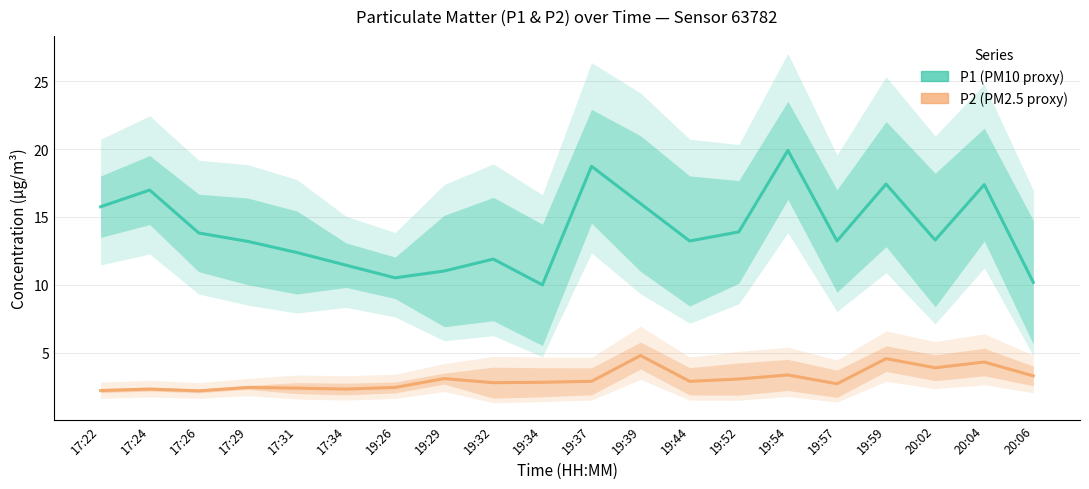

What is the value of the P1 point at the 15th from the left?

19.9